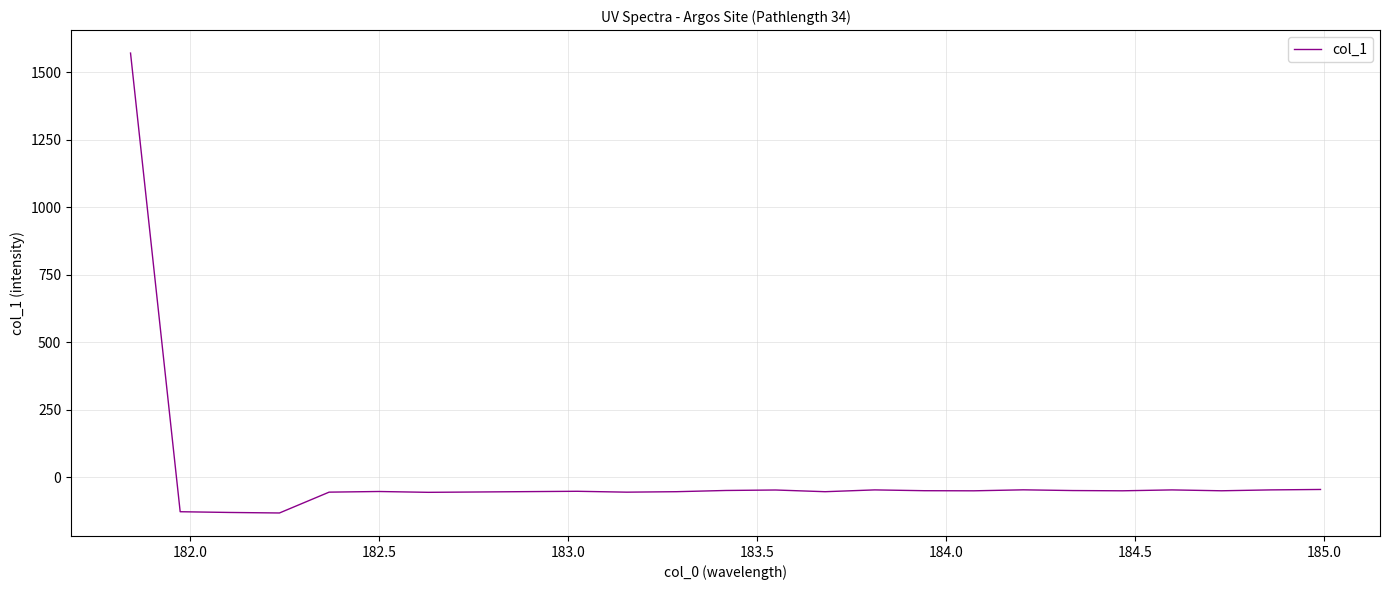

What is the sum of all values?

127.5